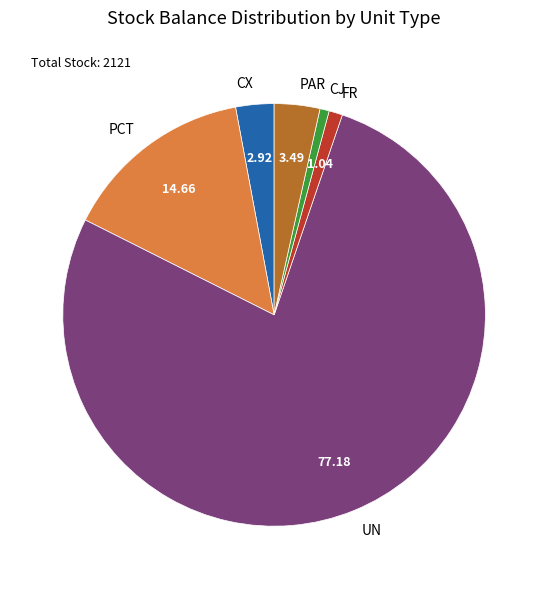

Does any single category account for the majority?

Yes